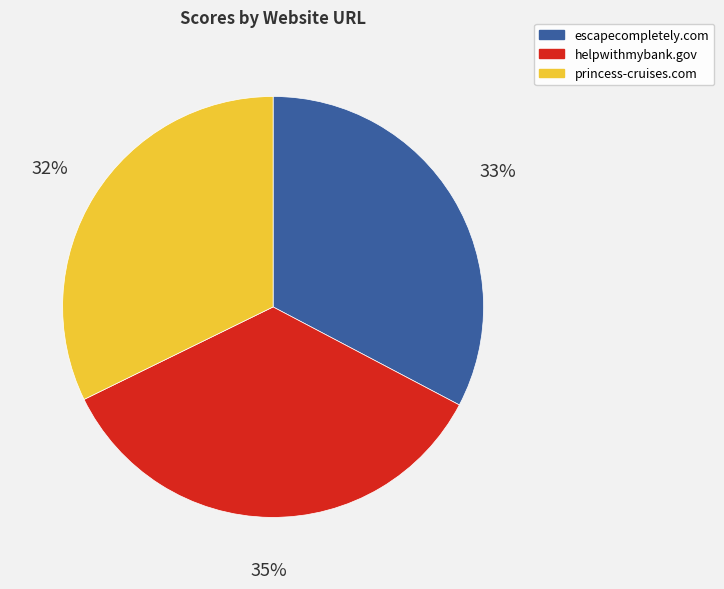

To the nearest percent, what is the combined percentage of helpwithmybank.gov and escapecompletely.com?

68%